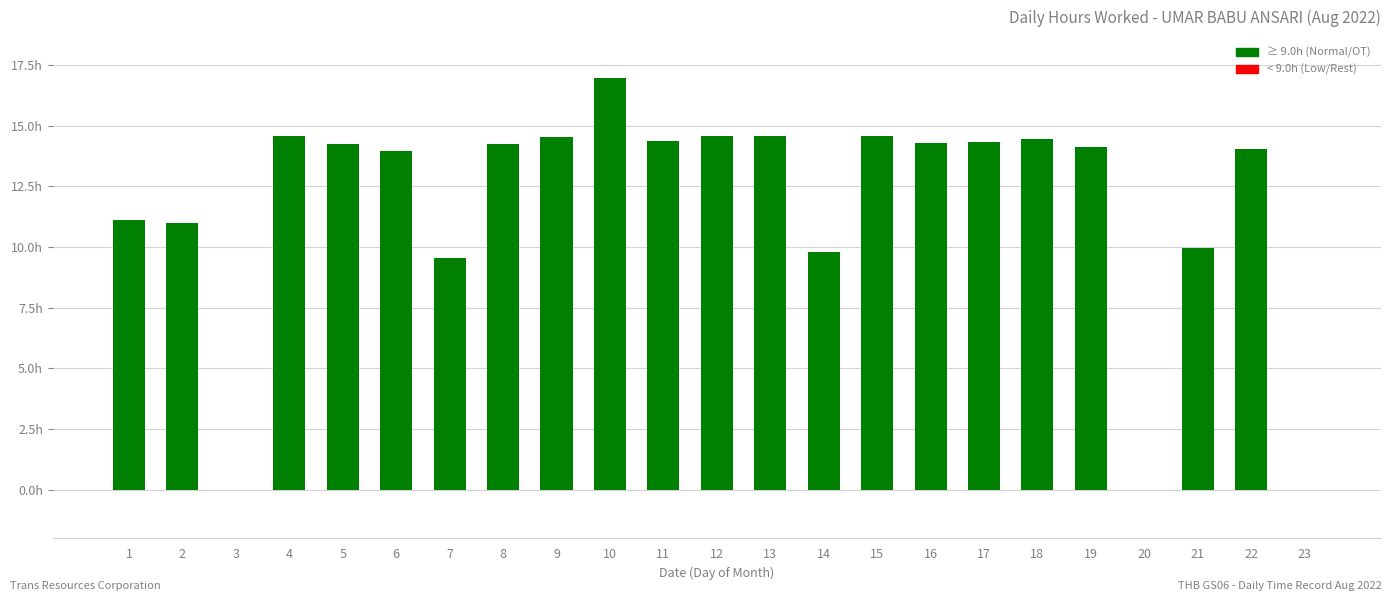

List the labels in order of value, smallest first.

3, 20, 23, 7, 14, 21, 2, 1, 6, 22, 19, 8, 5, 16, 17, 11, 18, 9, 4, 15, 13, 12, 10